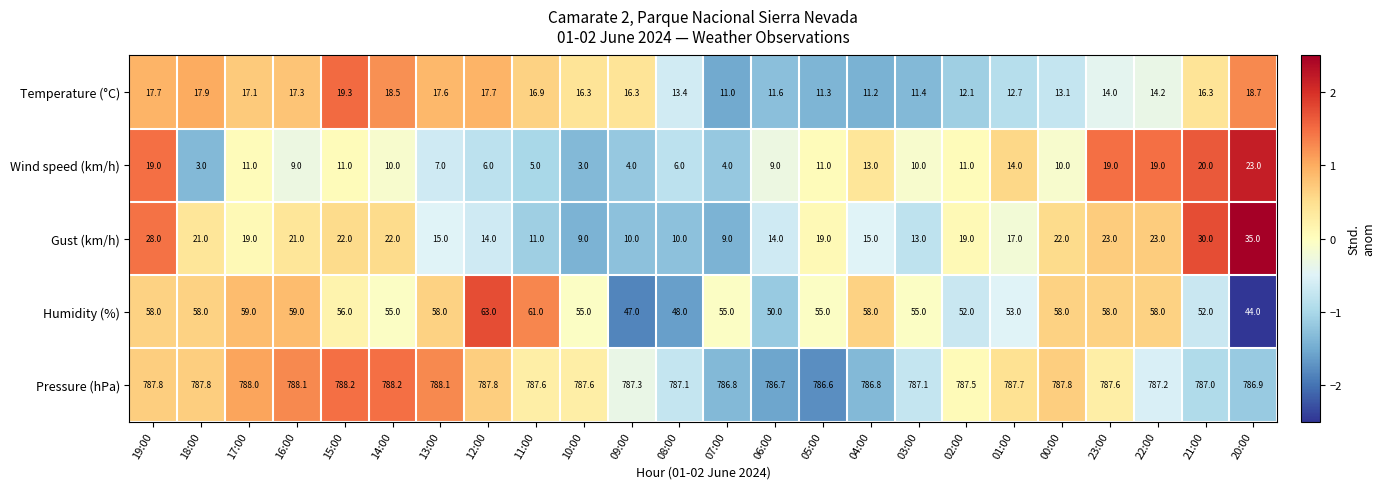

What is the total value across all series at 03:00?

876.5